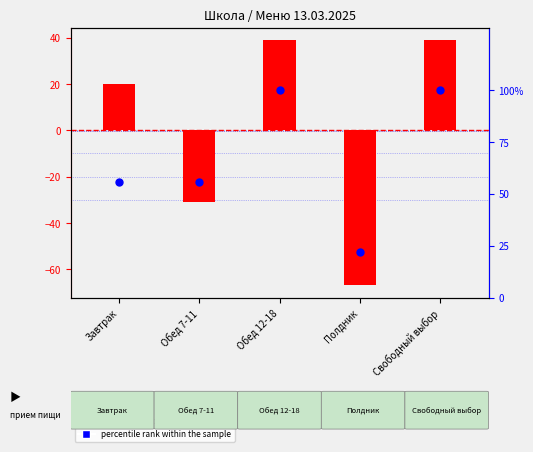

Which series contains the lowest Y value?

transformed count